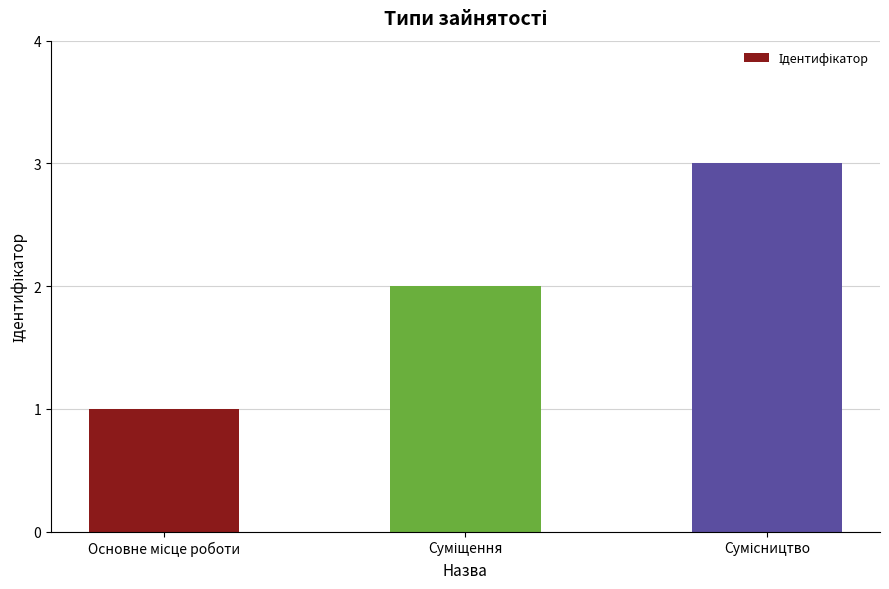

How many data points are less than 2?

1